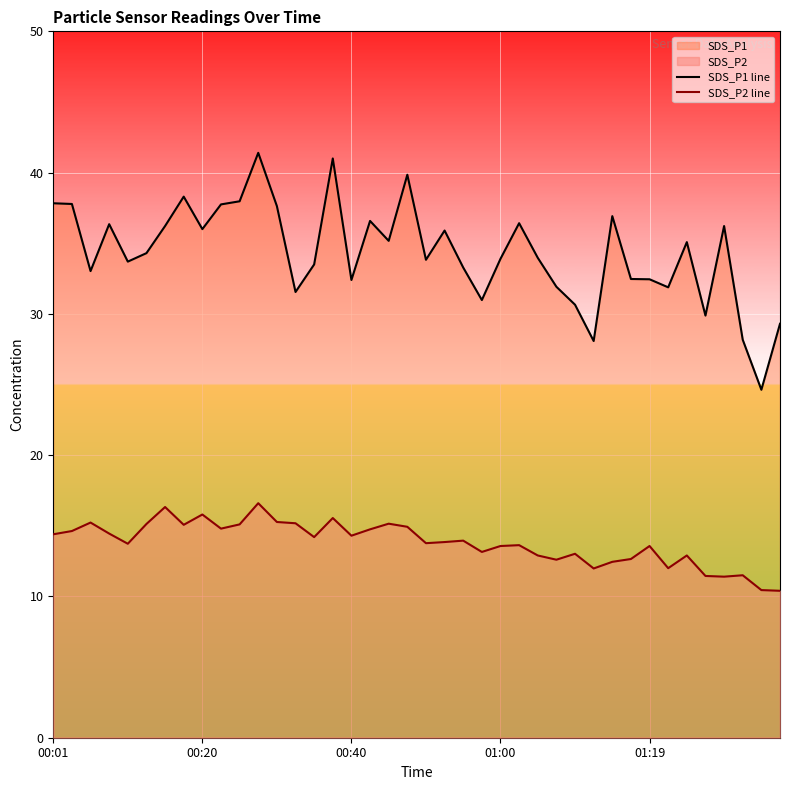

True or false: SDS_P1 line and SDS_P2 line cross at least once.

False